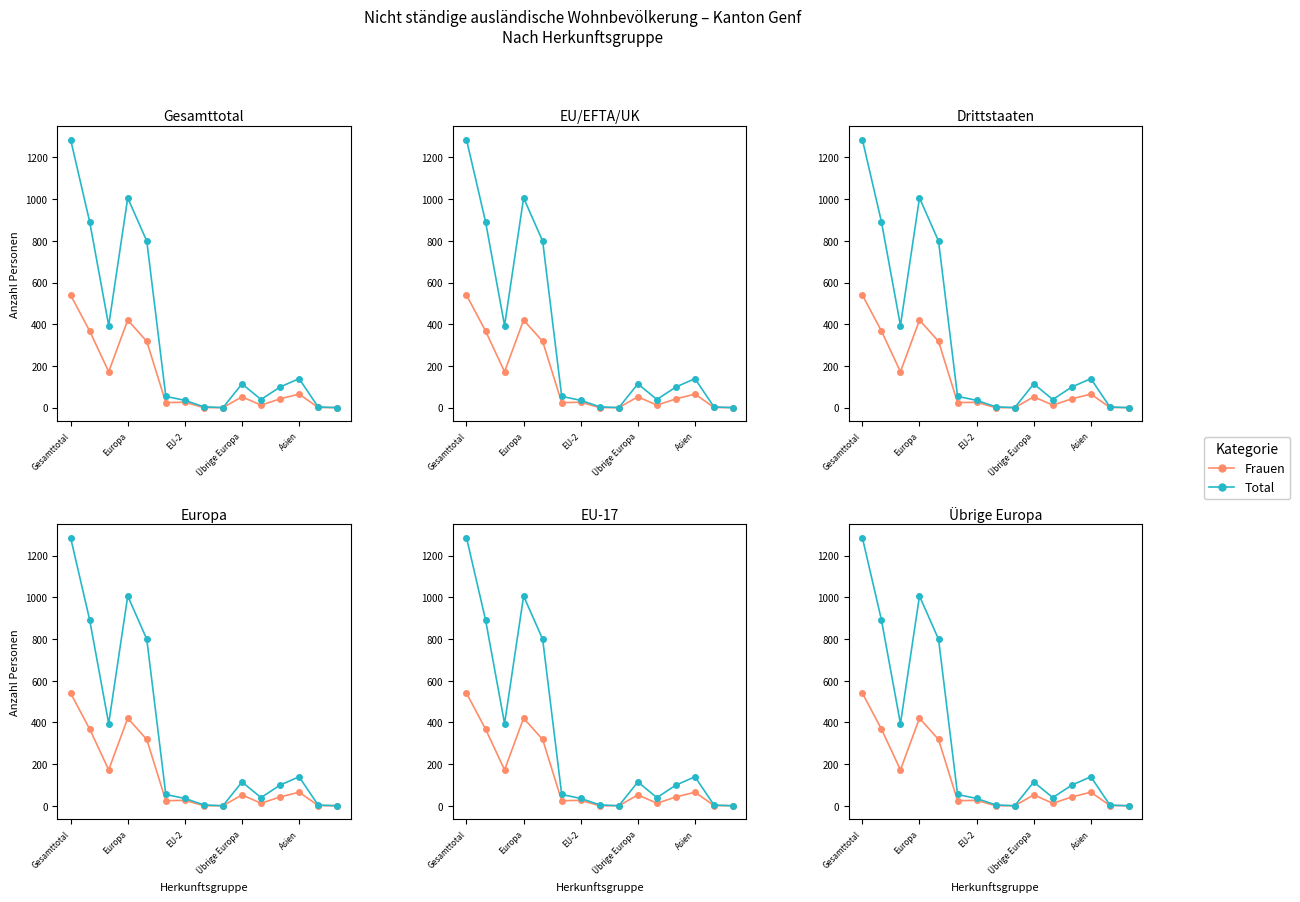

Is this an area chart (filled region under the line)?

No